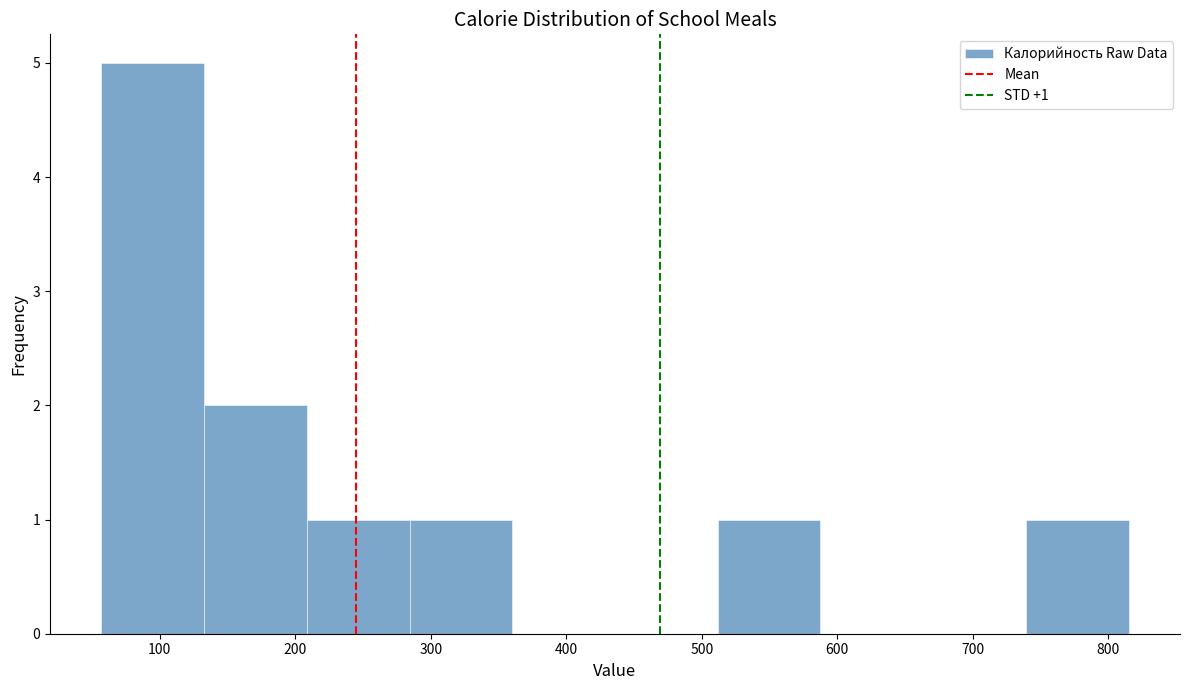

Which range on the x-axis has the tallest bar?

60 to 130